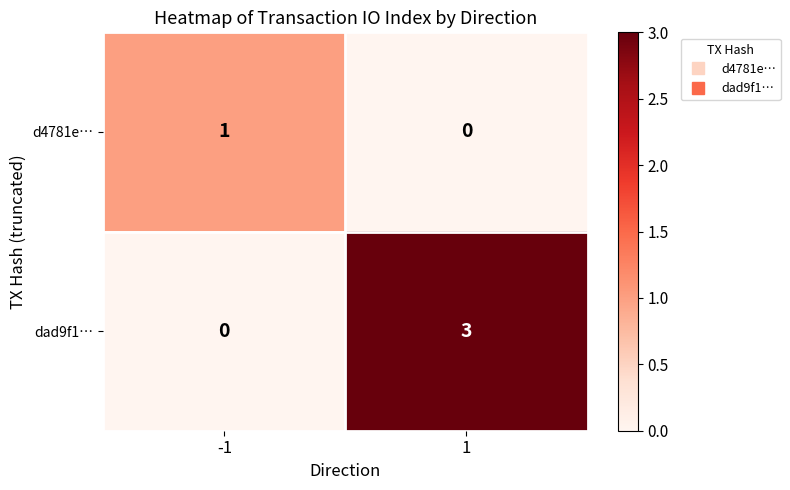

What is the sum of the dad9f1… values at -1 and 1?

3